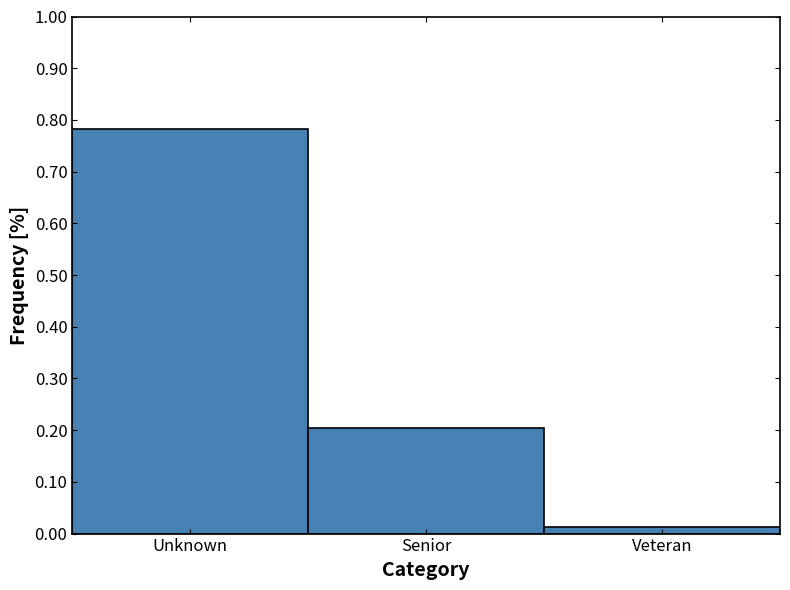

Rank the categories by value from lowest to highest.

Veteran, Senior, Unknown